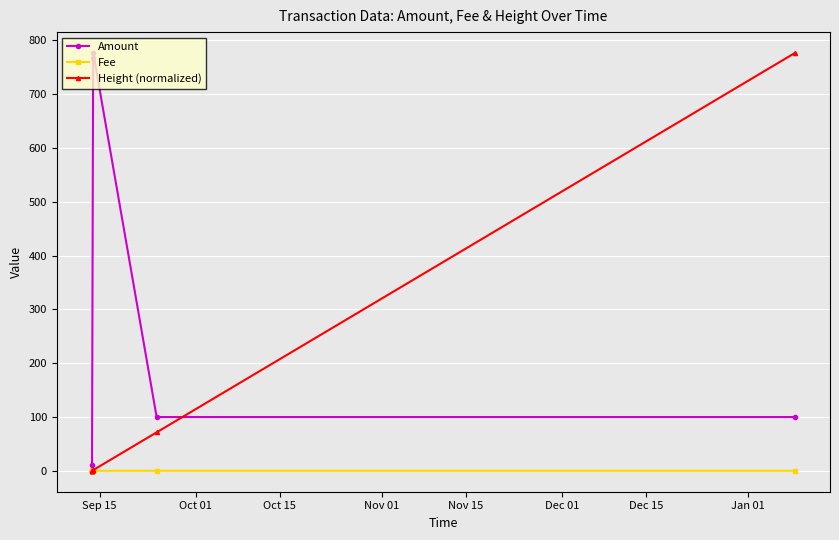

Count the number of data series in this chart.

3